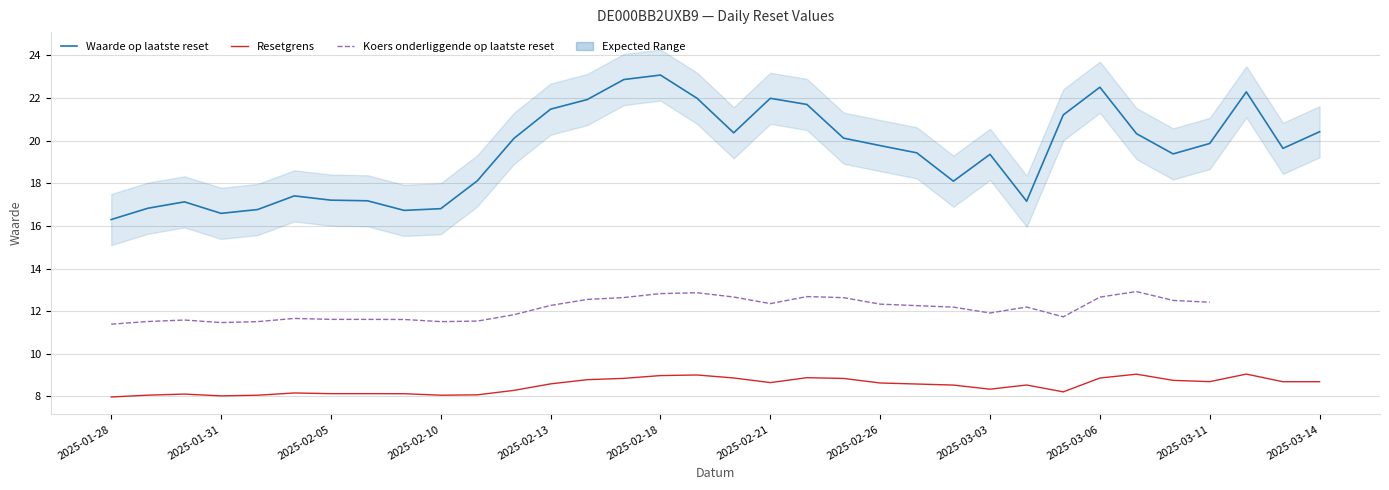

Count the number of data series in this chart.

3